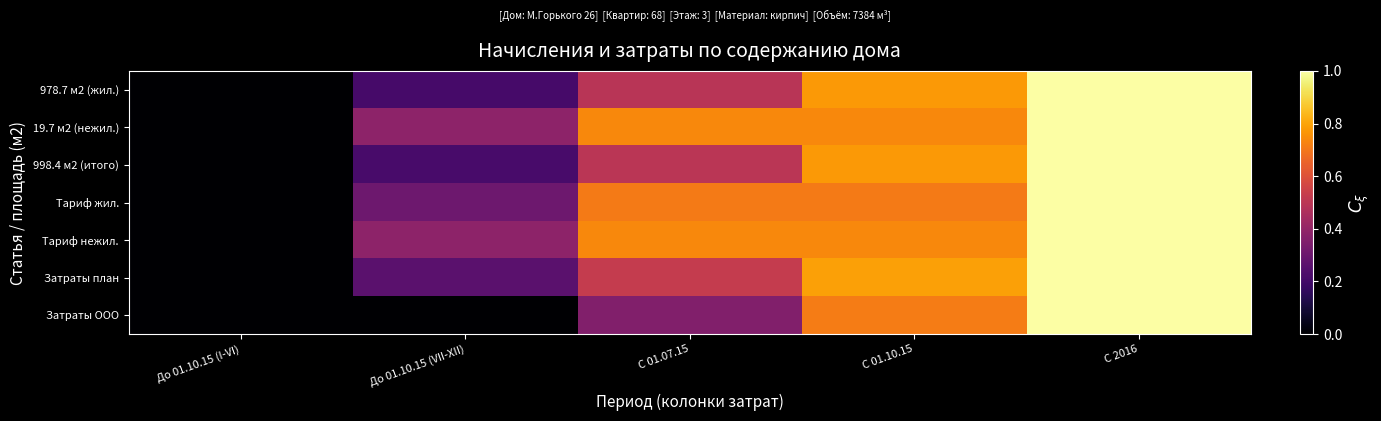

Between До 01.10.15 (I-VI) and До 01.10.15 (VII-XII), which is larger?

До 01.10.15 (VII-XII)